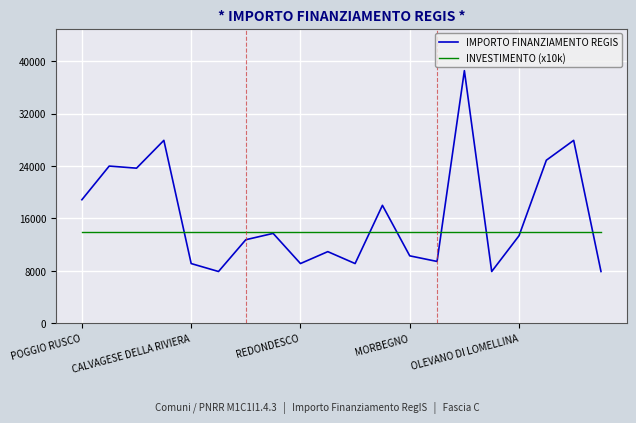

What is the minimum value for INVESTIMENTO (x10k)?

14000